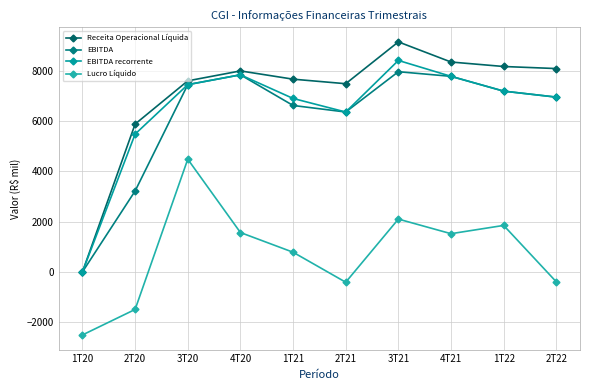

What is the total value across all series at 4T20?

25209.9